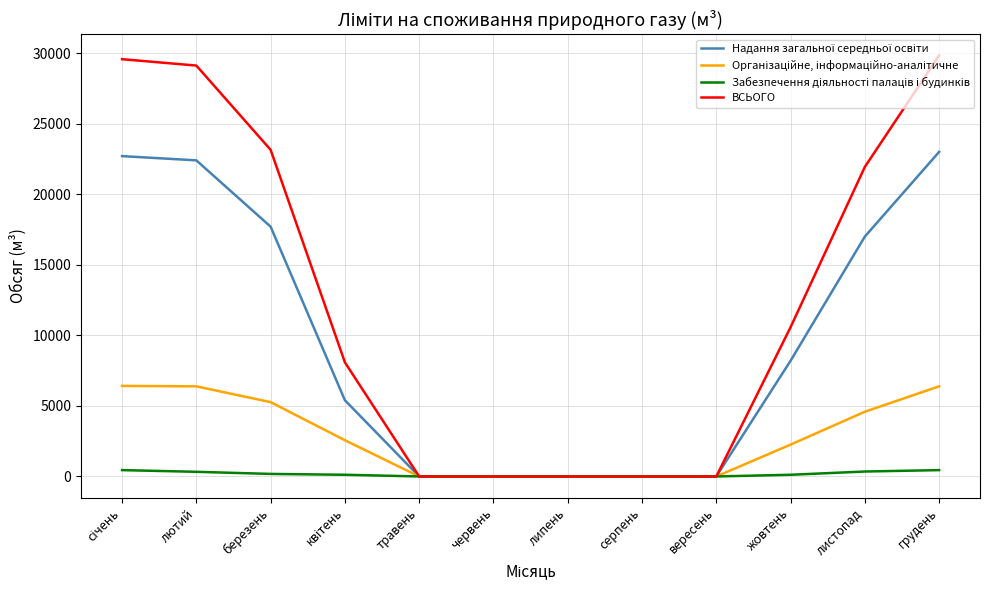

Does the chart display data point markers on the line(s)?

No